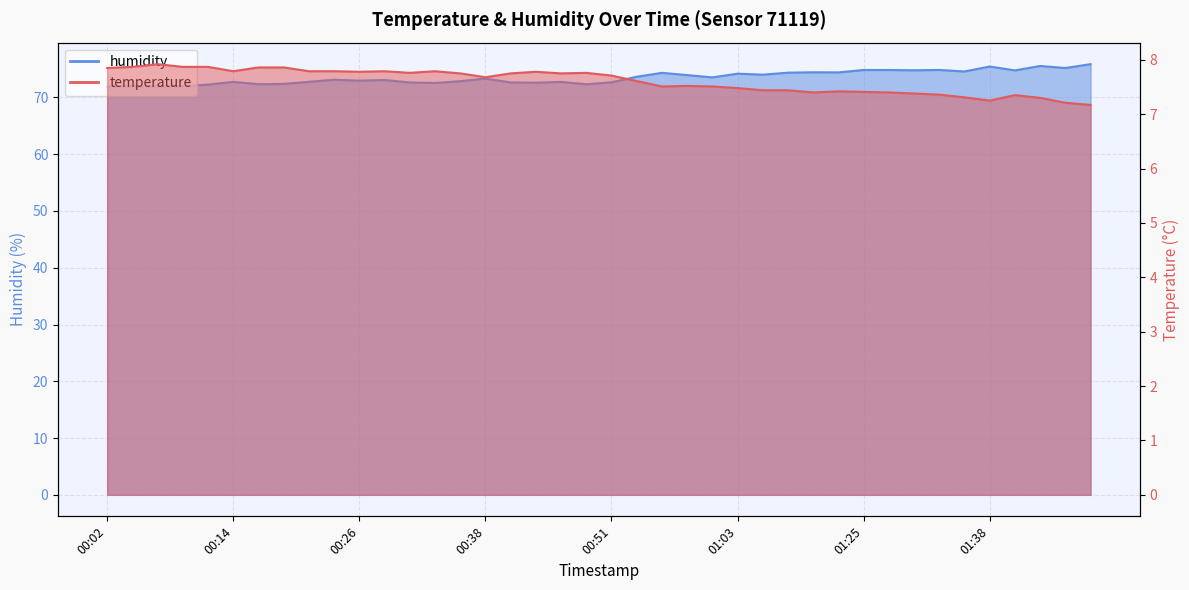

Reading left to right, transcribe all the data shown in this chart.

temperature: 7.8	7.9	7.9	7.9	7.9	7.8	7.9	7.9	7.8	7.8	7.8	7.8	7.8	7.8	7.8	7.7	7.8	7.8	7.8	7.8	7.7	7.6	7.5	7.5	7.5	7.5	7.4	7.4	7.4	7.4	7.4	7.4	7.4	7.4	7.3	7.2	7.3	7.3	7.2	7.2
humidity: 71.9	72.0	72.0	72.0	72.3	72.7	72.3	72.4	72.8	73.1	73.0	73.1	72.6	72.5	72.9	73.3	72.6	72.6	72.7	72.3	72.7	73.6	74.3	73.9	73.5	74.2	74.0	74.4	74.4	74.4	74.8	74.8	74.8	74.8	74.6	75.4	74.8	75.5	75.2	75.9